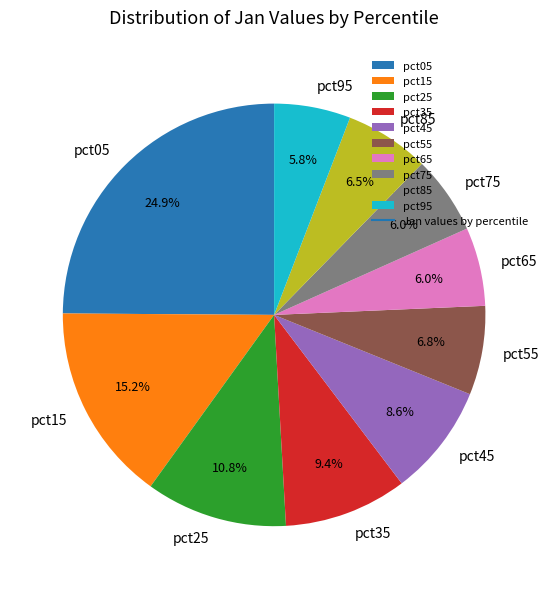

Which has a higher value, pct25 or pct55?

pct25